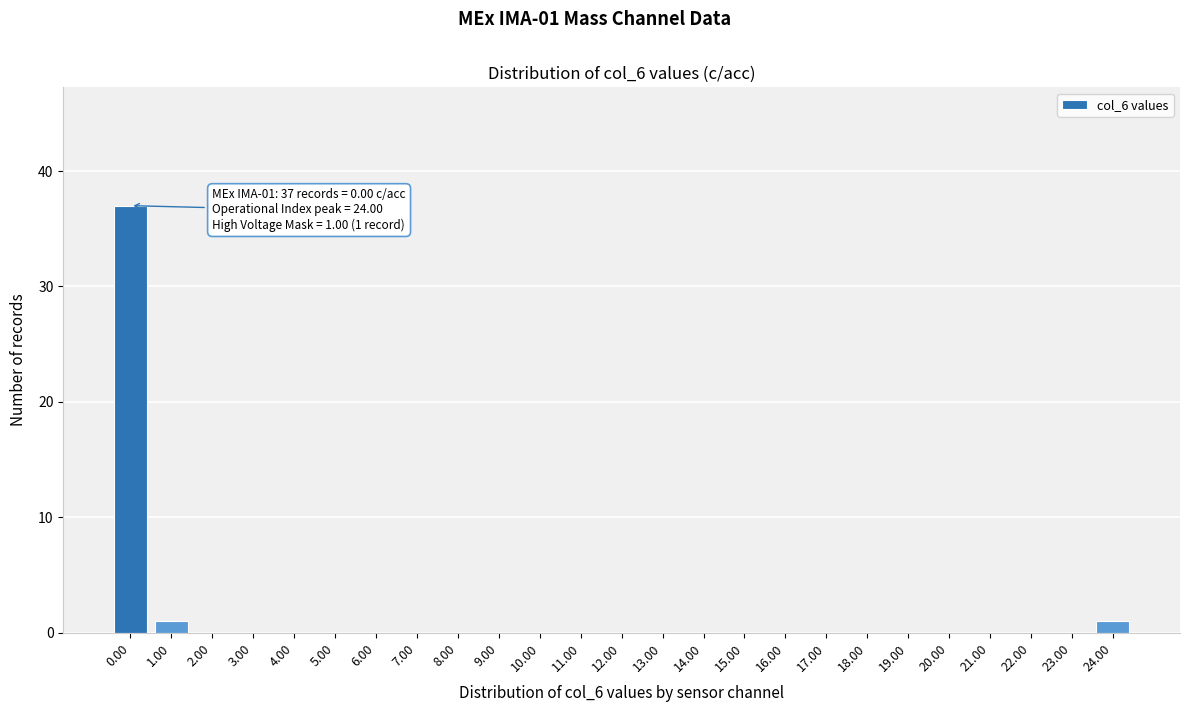

Reading left to right, extract all data points from this chart.

0.00=37	1.00=1	2.00=0	3.00=0	4.00=0	5.00=0	6.00=0	7.00=0	8.00=0	9.00=0	10.00=0	11.00=0	12.00=0	13.00=0	14.00=0	15.00=0	16.00=0	17.00=0	18.00=0	19.00=0	20.00=0	21.00=0	22.00=0	23.00=0	24.00=1